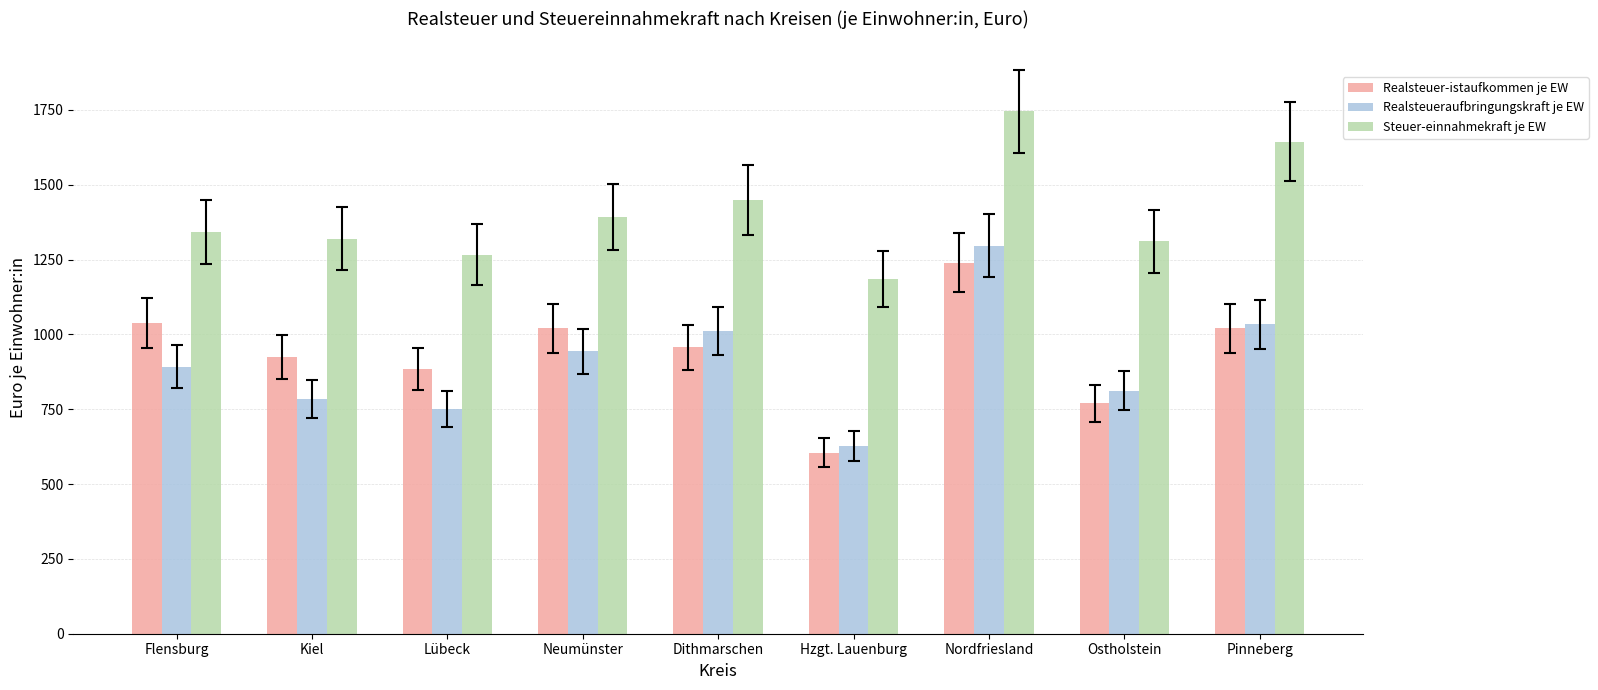

Read the Realsteuer-istaufkommen je EW value at Pinneberg.

1020.0